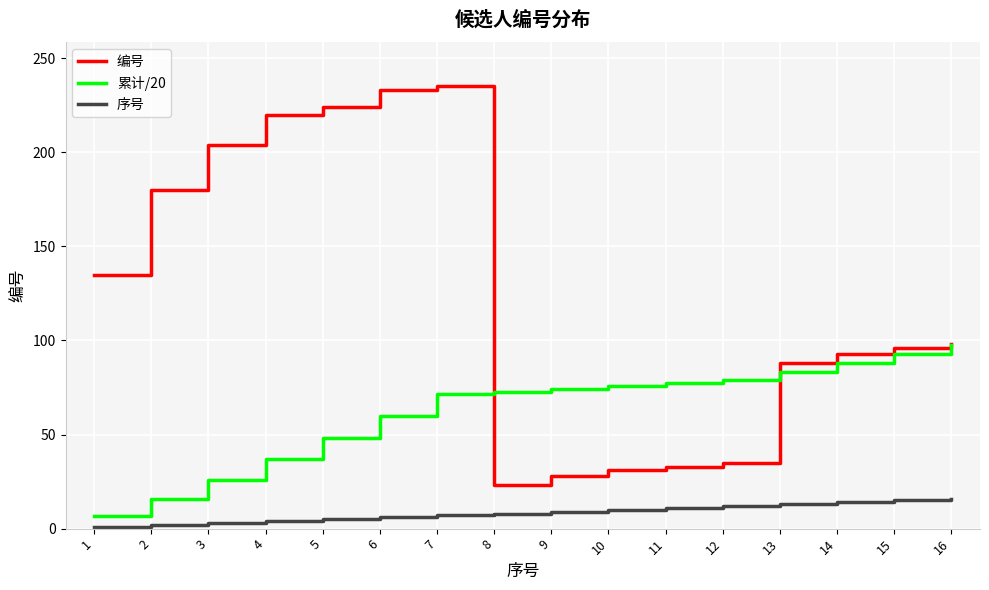

The 编号 series shows 347.5 at 6. True or false?

False